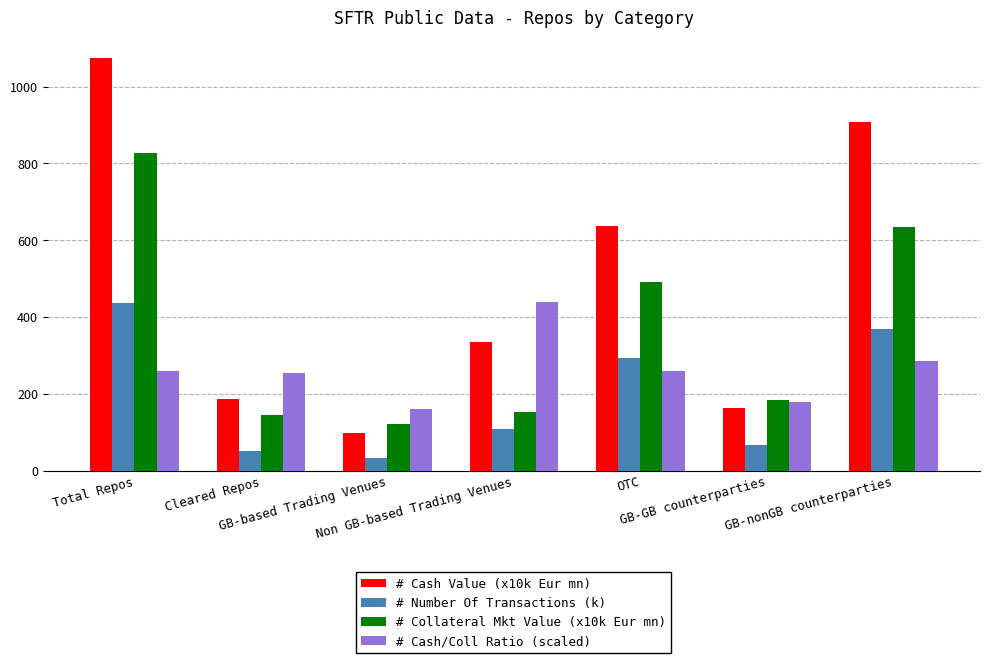

Is the value of # Number Of Transactions (k) at Cleared Repos greater than the value of # Cash Value (x10k Eur mn) at OTC?

No